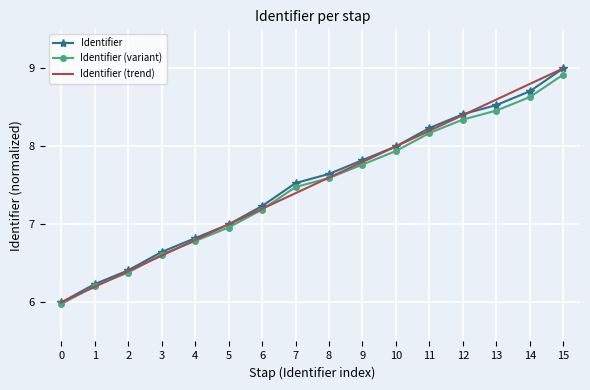

Is the value of Identifier (trend) at 12 greater than the value of Identifier (variant) at 3?

Yes